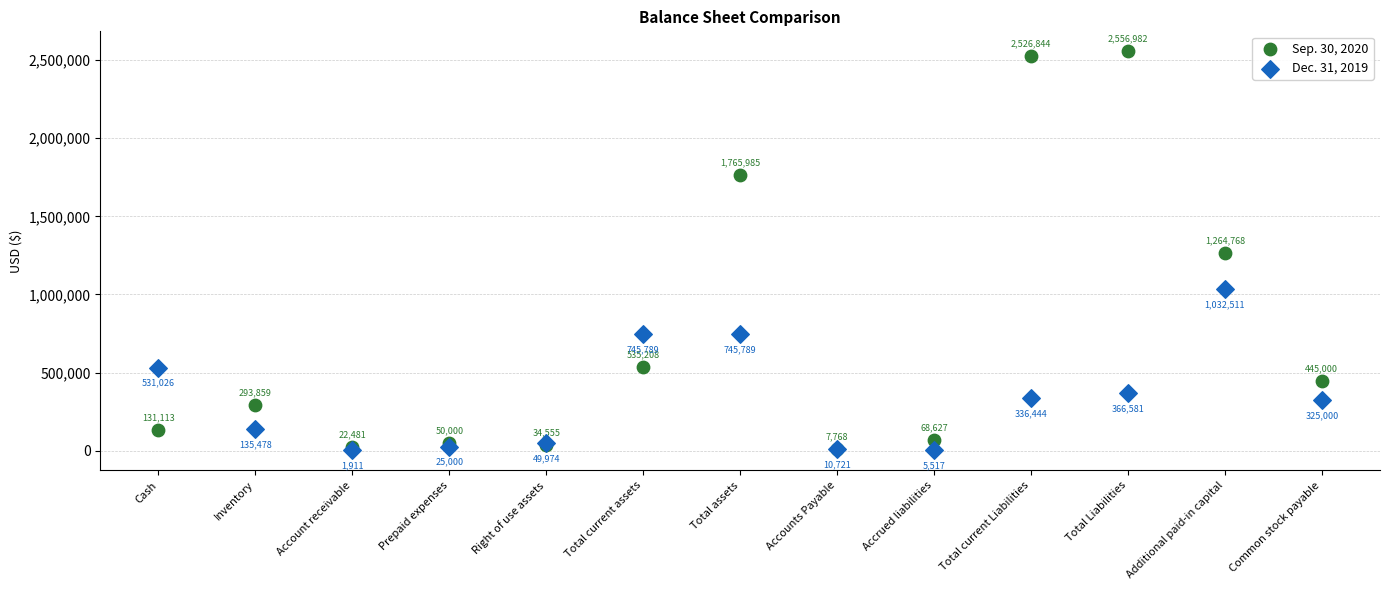

In the Sep. 30, 2020 series, what Y value is closest to 1282375?

1264768